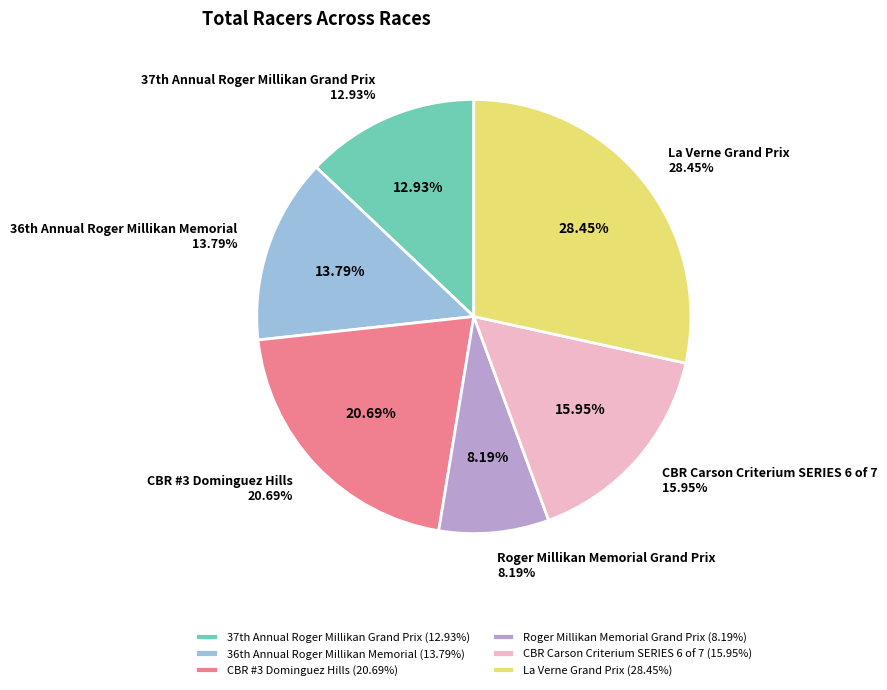

Approximately how many times larger is the value at CBR #3 Dominguez Hills compared to La Verne Grand Prix?

0.7